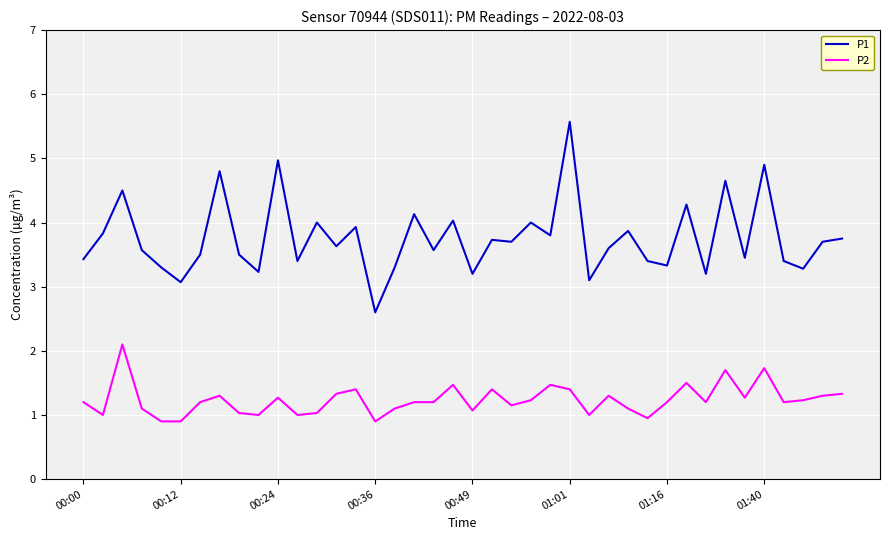

Rank the series by their average value, from highest to lowest.

P1, P2